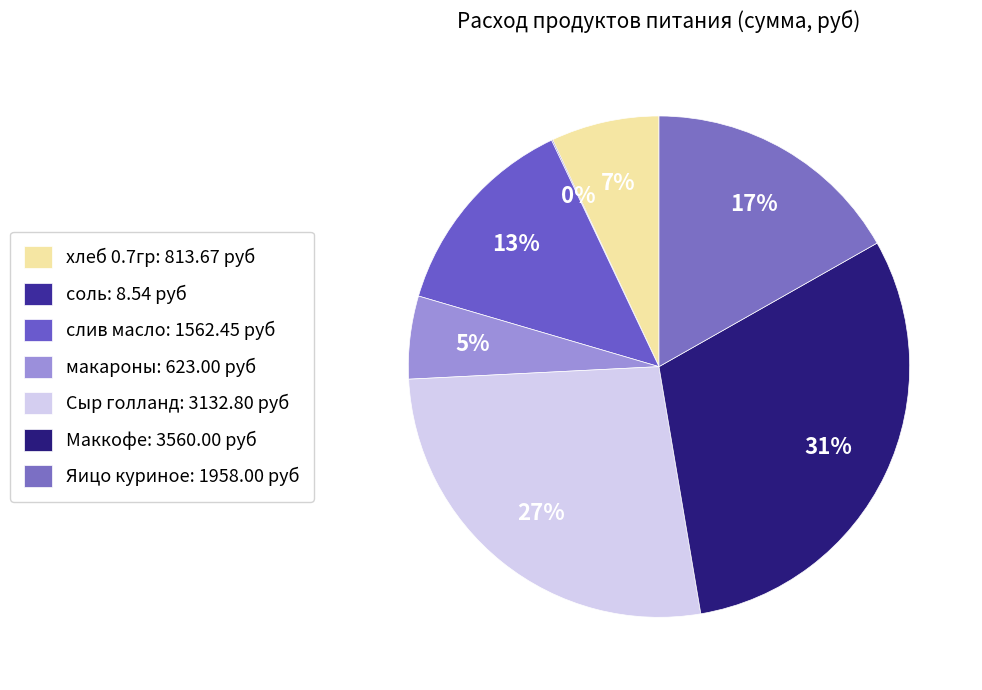

Which has a higher value, макароны or соль?

макароны